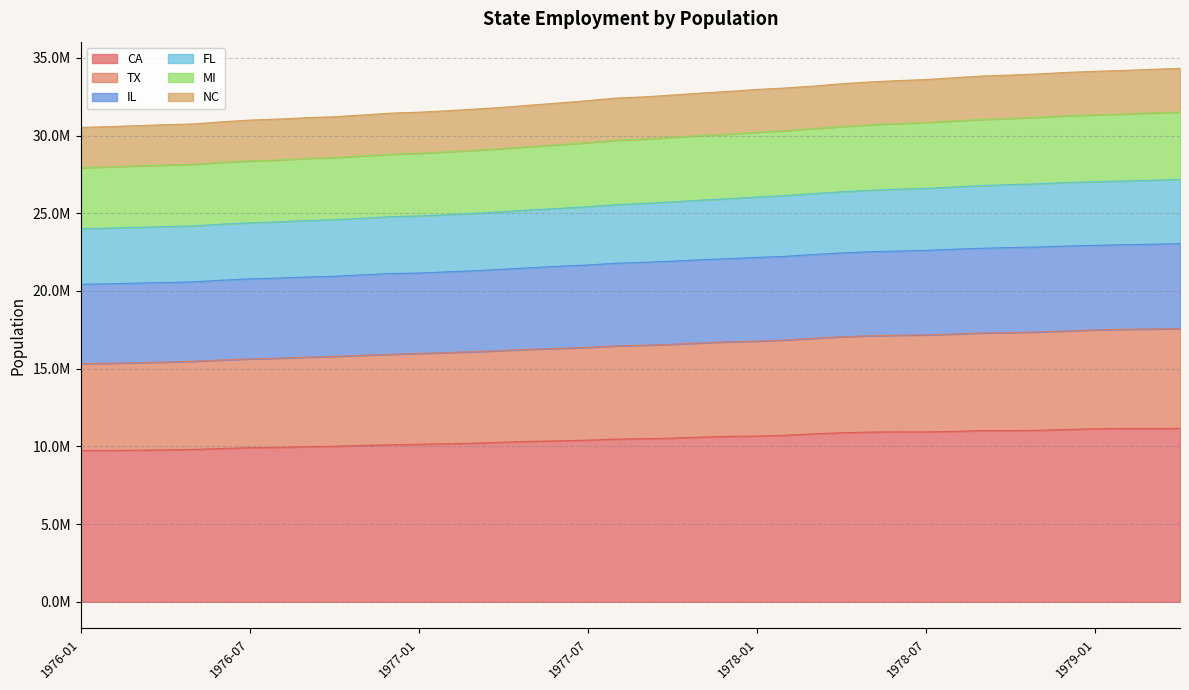

Does the chart have visible grid lines?

Yes